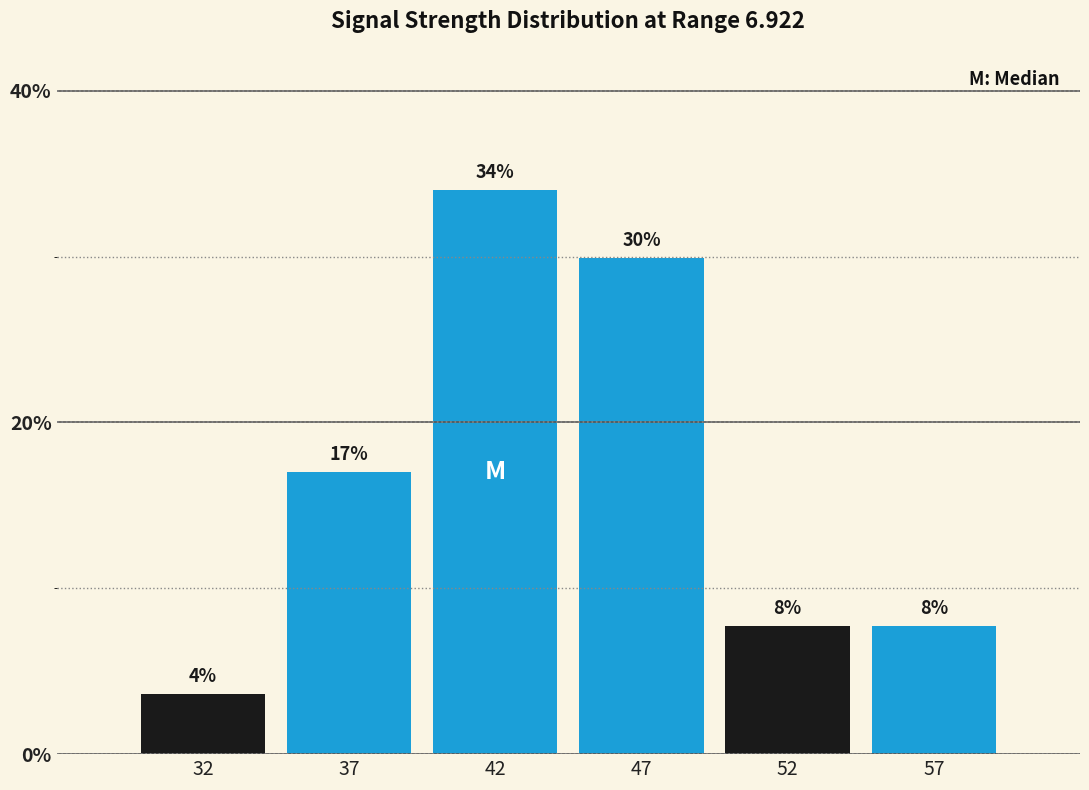

At which label is the value closest to 18?

37